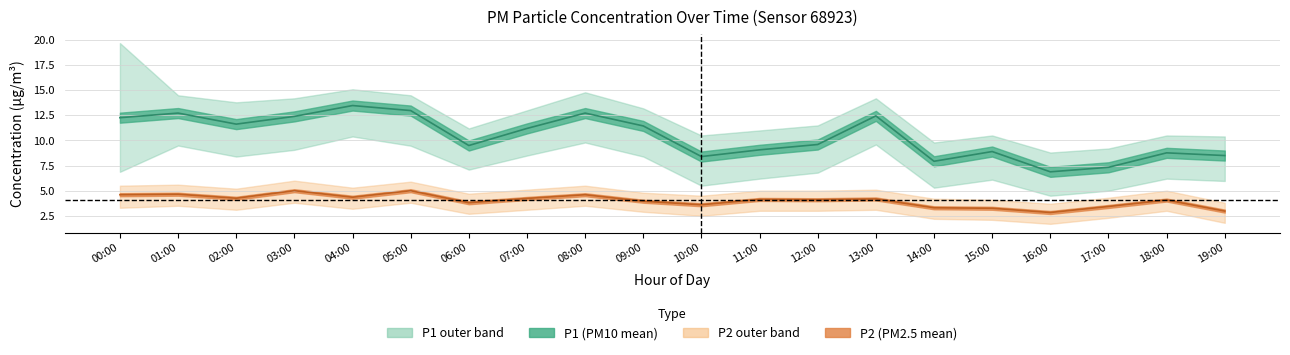

In P1_lower, how many points are lower than both neighbors (excluding endpoints)?

5